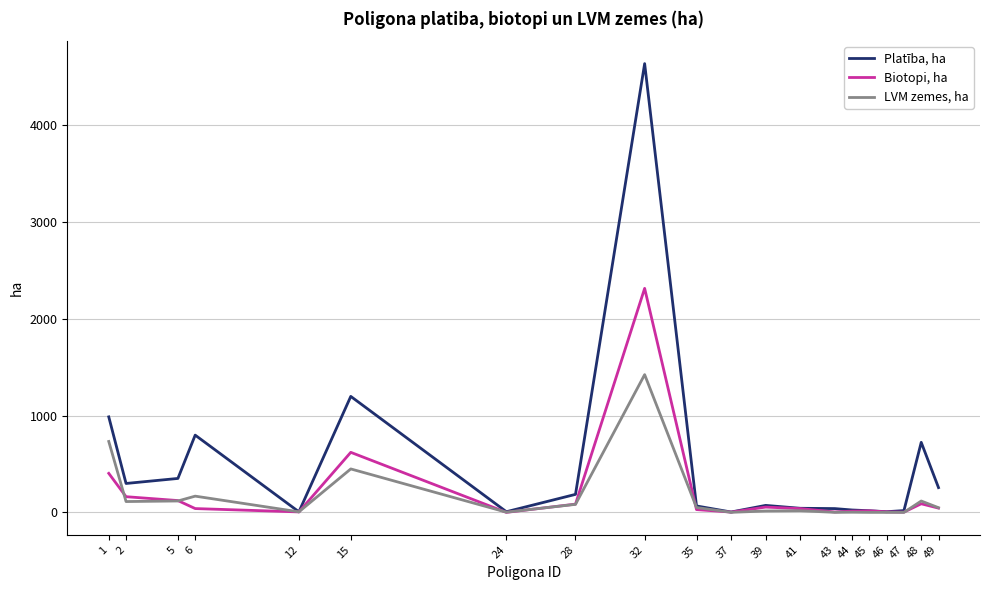

List the series in order of their peak value, highest first.

Platība, ha, Biotopi, ha, LVM zemes, ha